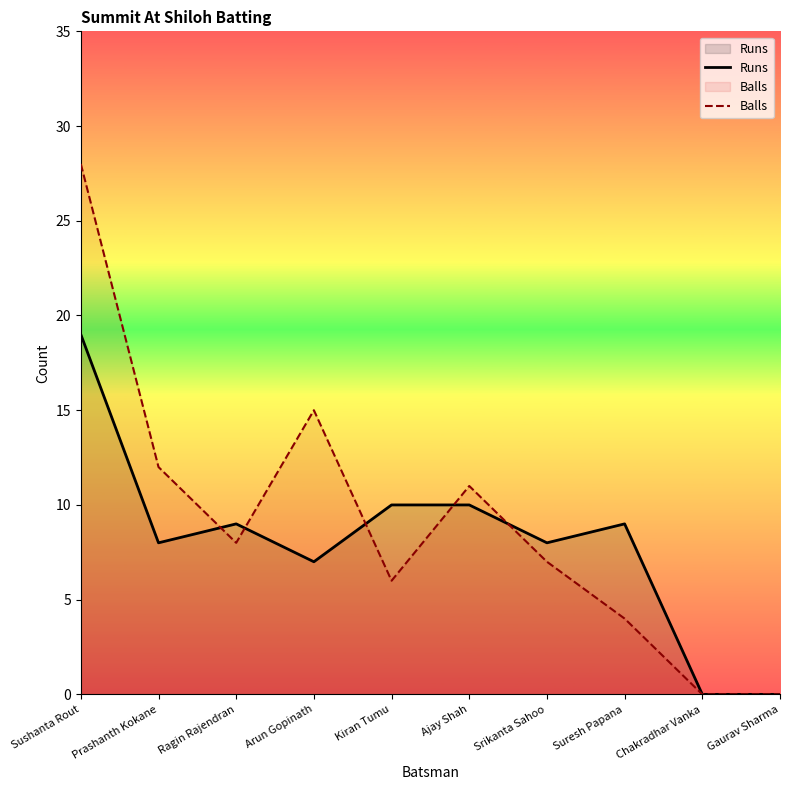

What value does the Balls series have at Kiran Tumu, to the nearest 5?

5